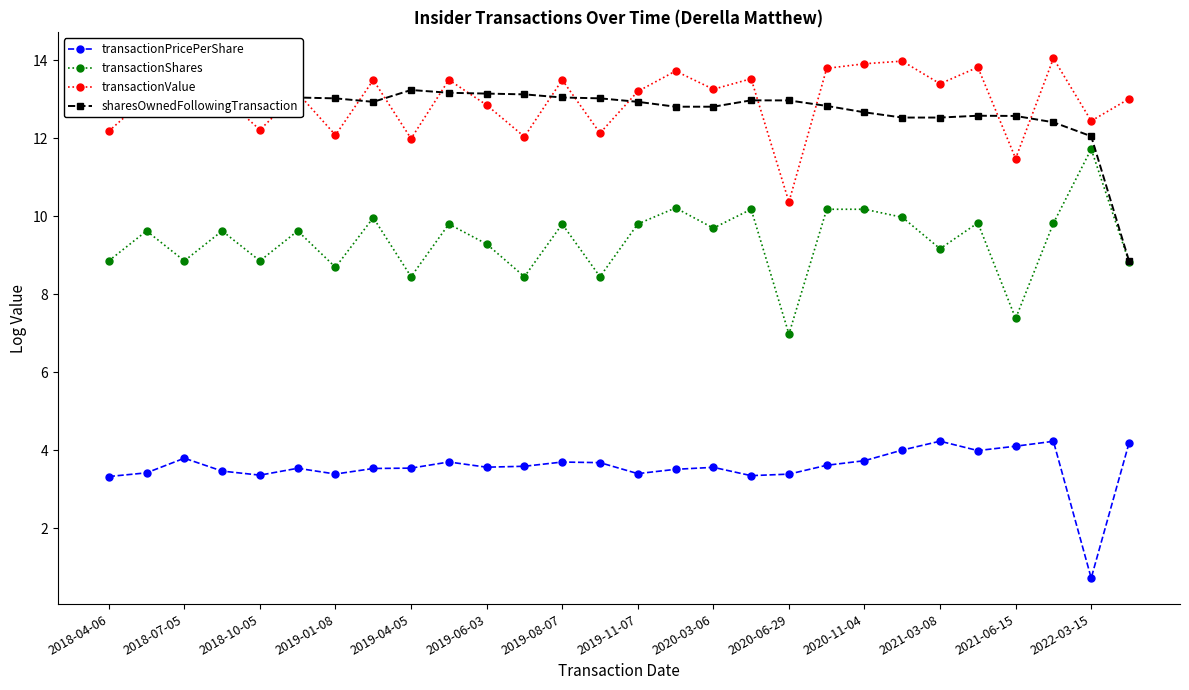

At how many categories does at least one series exceed 8?

28